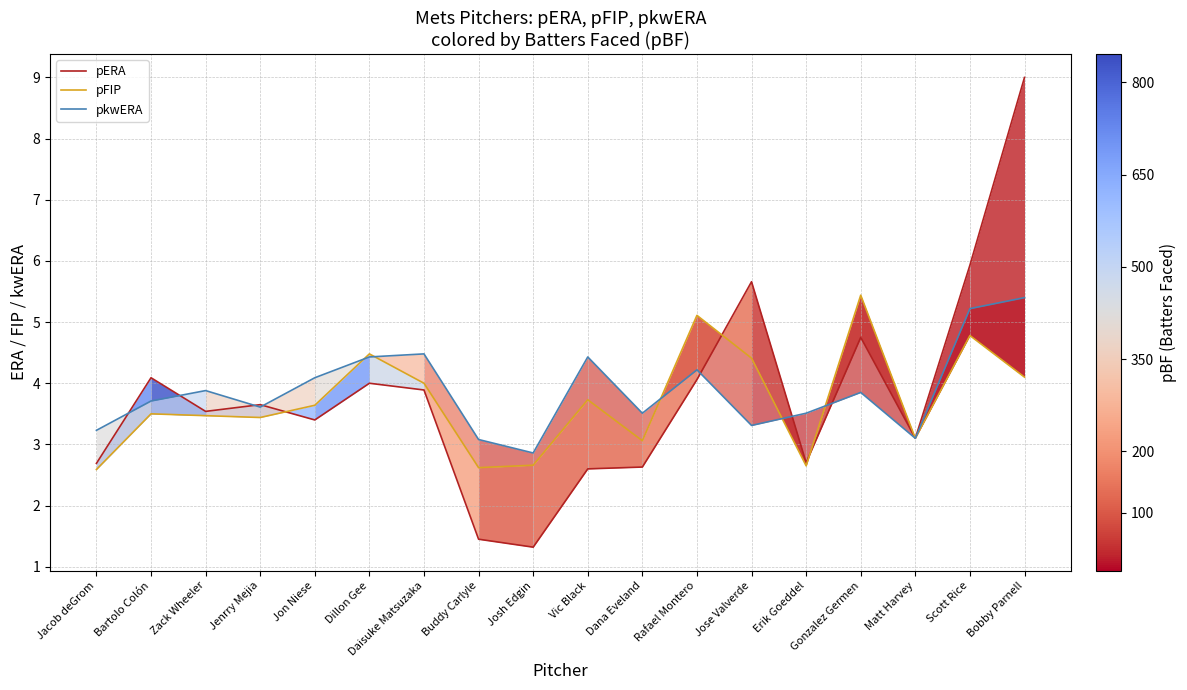

Which series has the largest range (max minus min)?

pERA